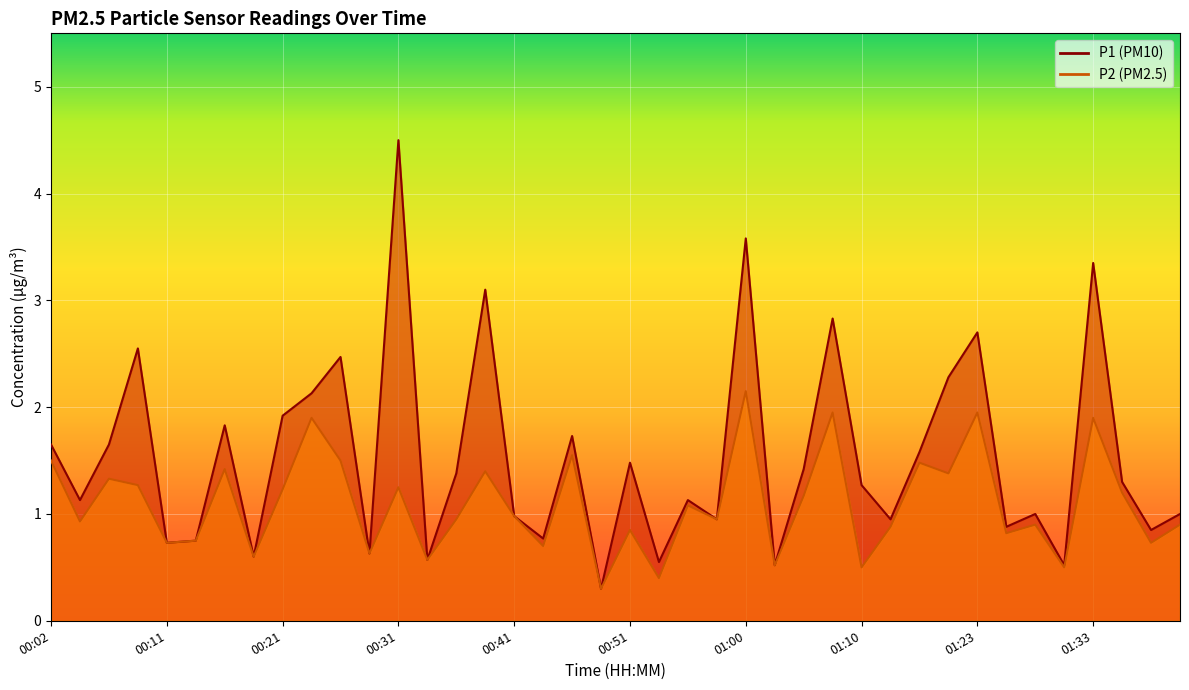

True or false: P1 and P2 intersect in this chart.

False